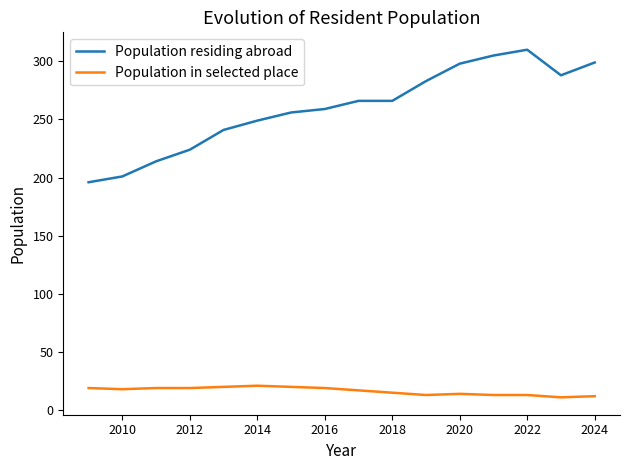

List the series in order of their peak value, highest first.

Population residing abroad, Population in selected place